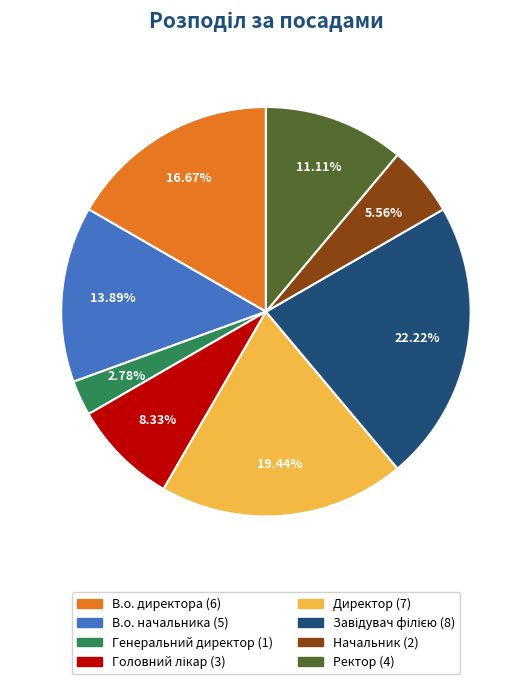

True or false: Ректор accounts for 1% of the total.

False